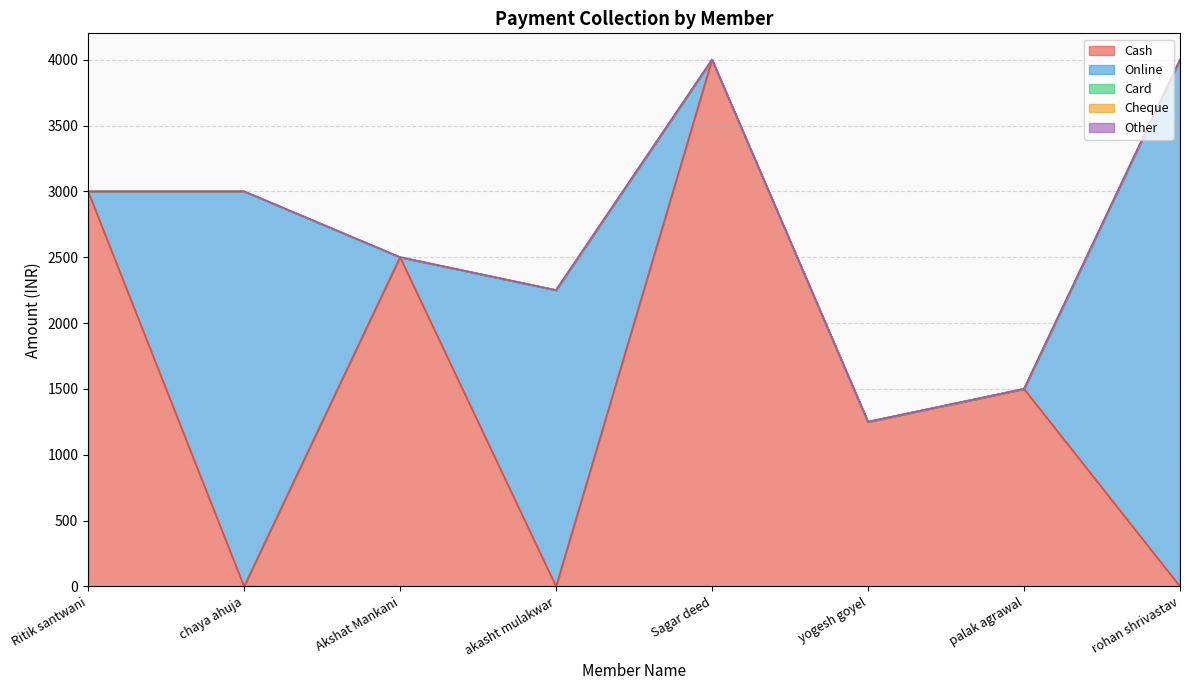

Rank the categories by Other value from lowest to highest.

Ritik santwani, chaya ahuja, Akshat Mankani, akasht mulakwar, Sagar deed, yogesh goyel, palak agrawal, rohan shrivastav